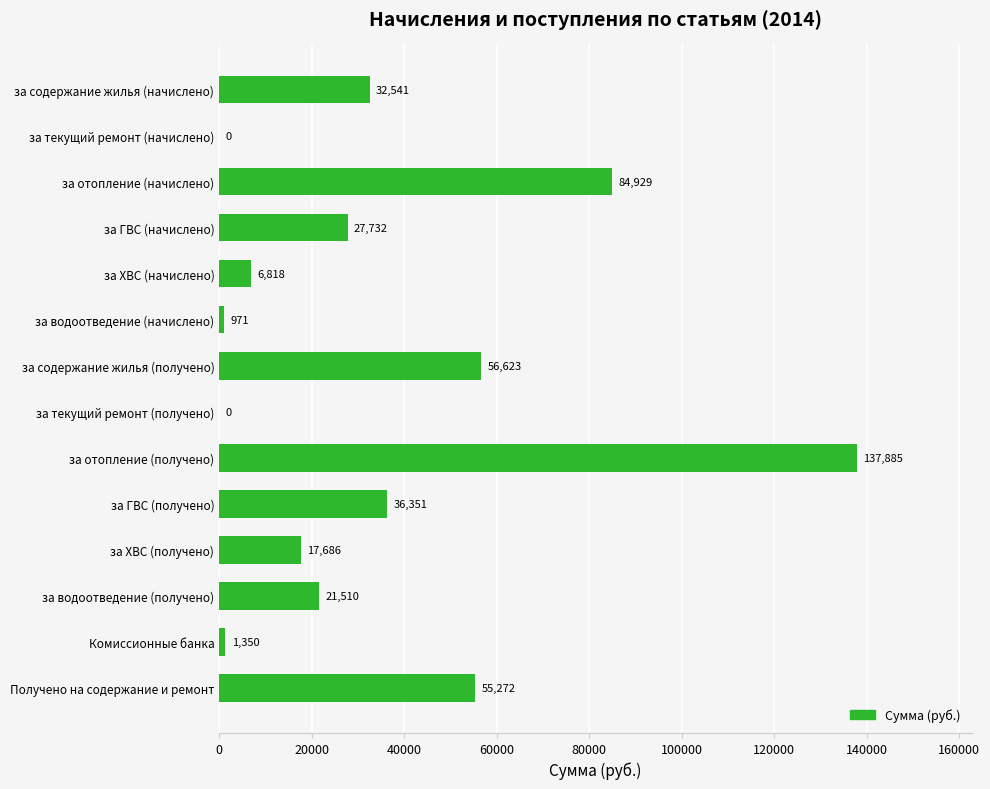

At which label is the value closest to 68942?

за содержание жилья (получено)